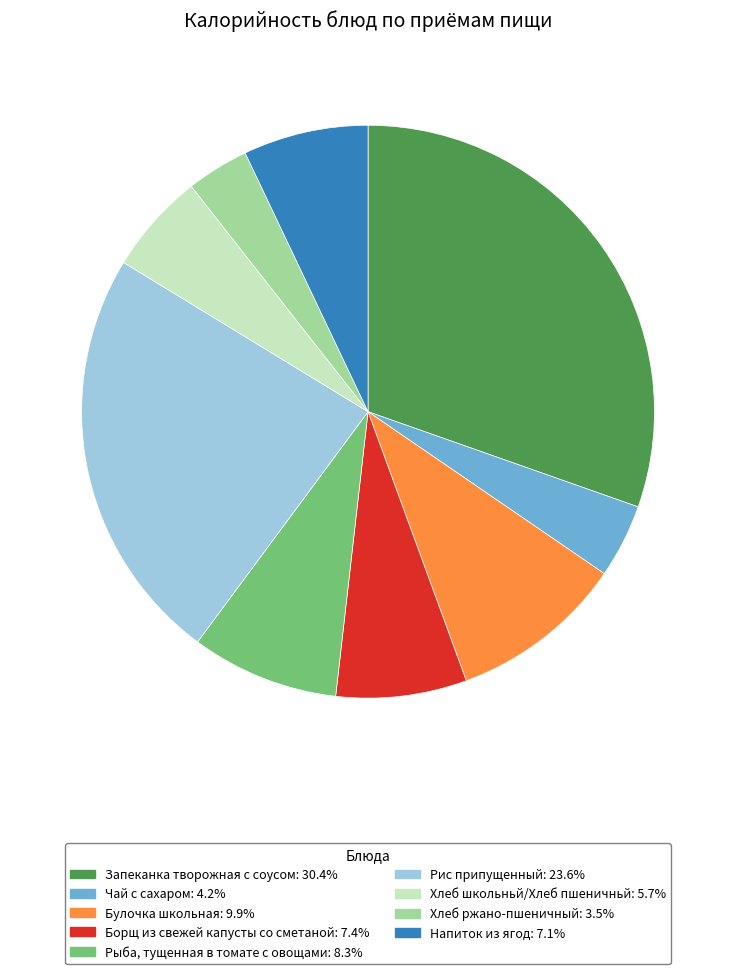

Count the number of slices in the pie.

9